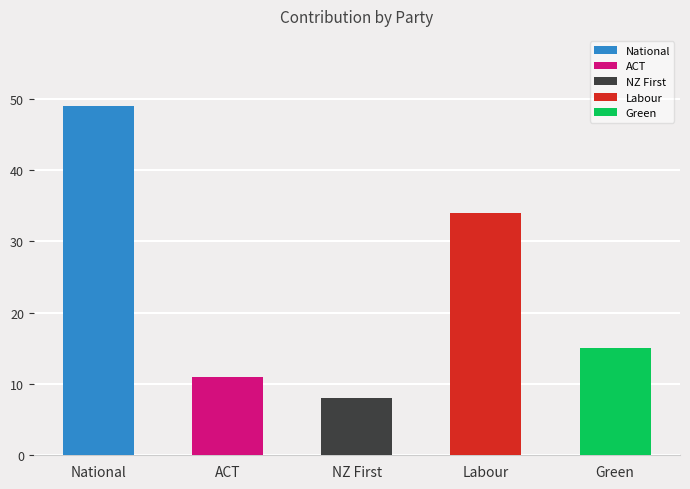

What is the minimum value shown in the chart?

8